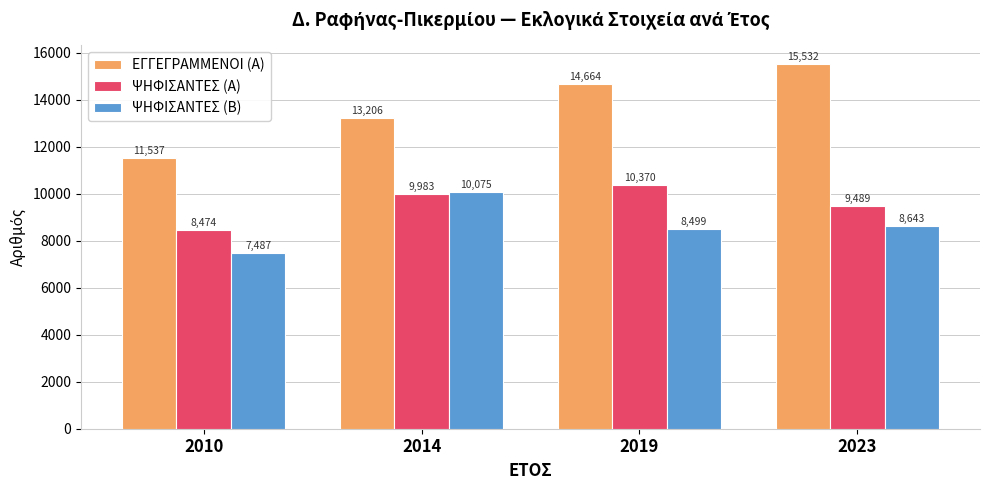

List the series in order of their overall mean, lowest first.

ΨΗΦΙΣΑΝΤΕΣ (Β), ΨΗΦΙΣΑΝΤΕΣ (Α), ΕΓΓΕΓΡΑΜΜΕΝΟΙ (Α)